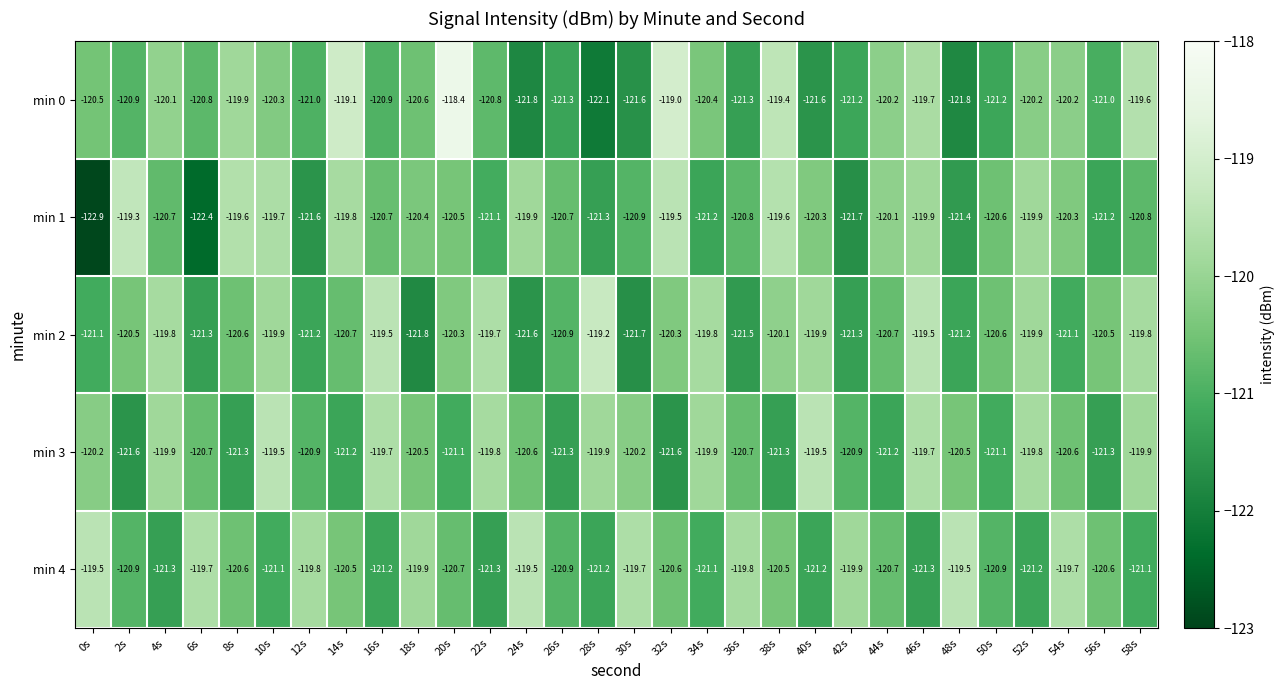

How many categories are shown in the chart?

30